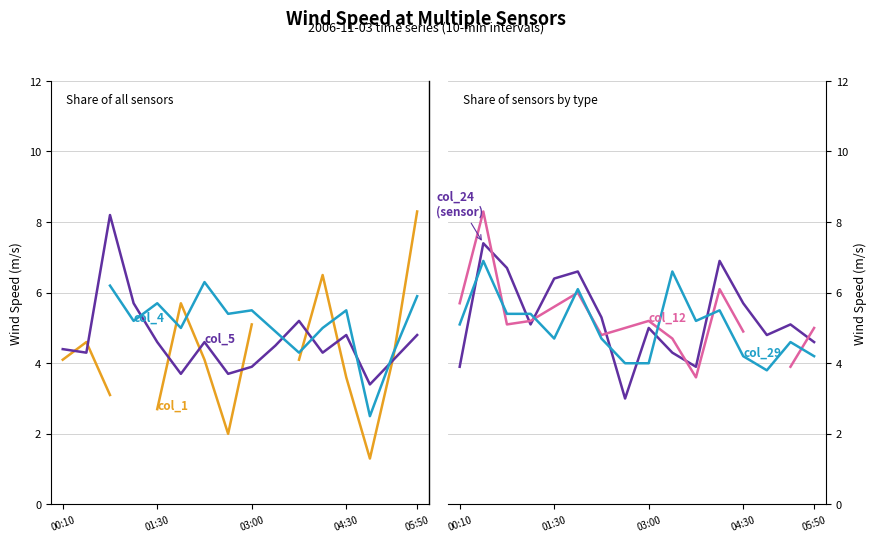

What is the lowest value of the col_5 series?

3.4